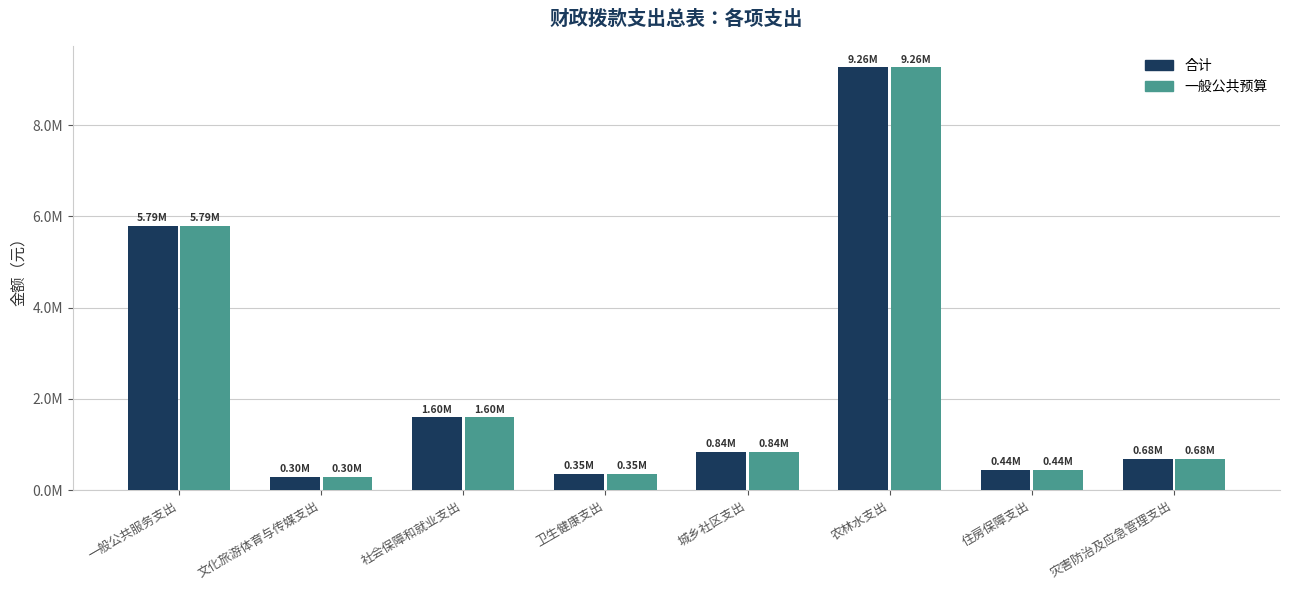

Reading left to right, transcribe all the data shown in this chart.

合计: 5787813.6	296553.8	1595200.9	352936.9	843040.0	9264227.4	443844.8	681400.2
一般公共预算: 5787813.6	296553.8	1595200.9	352936.9	843040.0	9264227.4	443844.8	681400.2